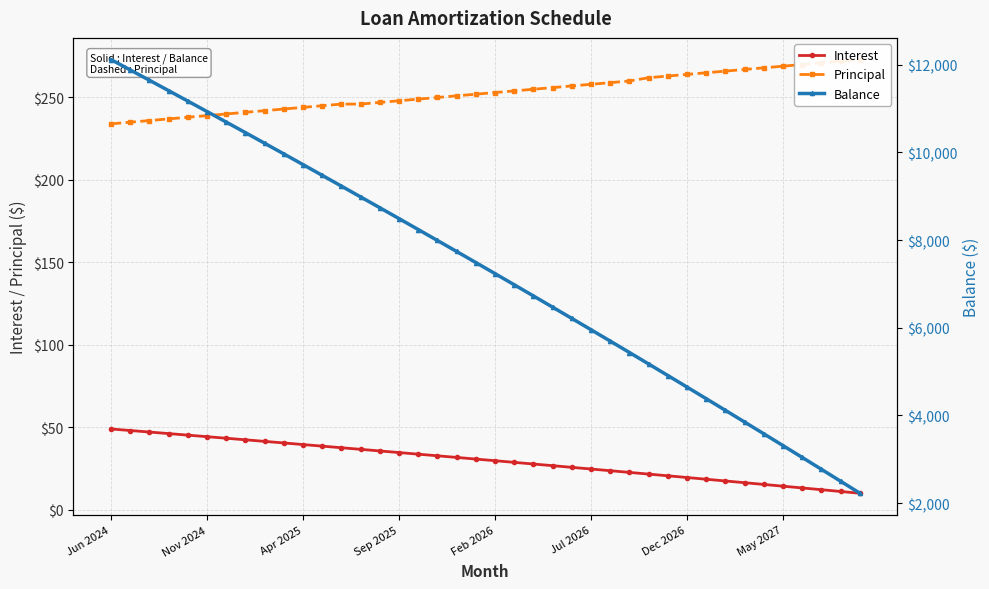

What is the difference between the highest and lowest values at 11?

9437.5